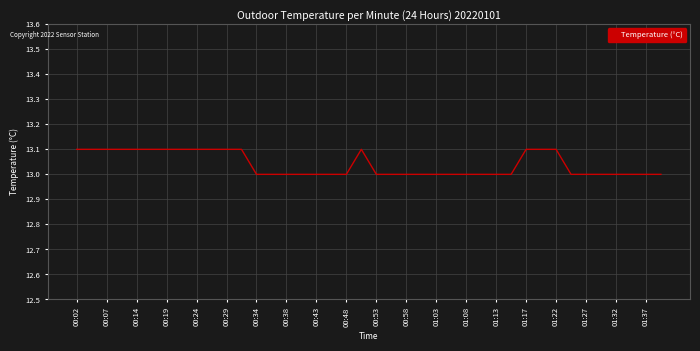

What is the greatest value displayed?

13.1